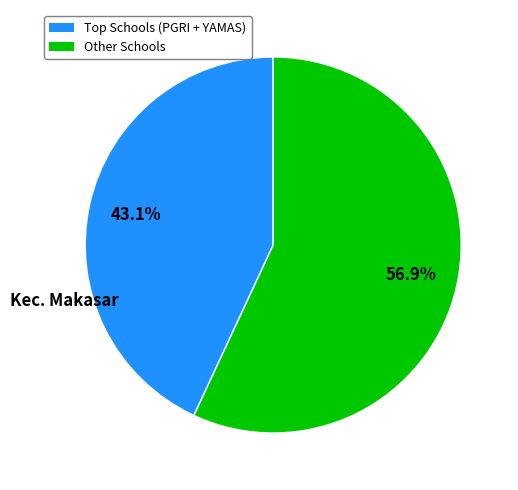

Is there any slice that represents more than half of the pie?

Yes